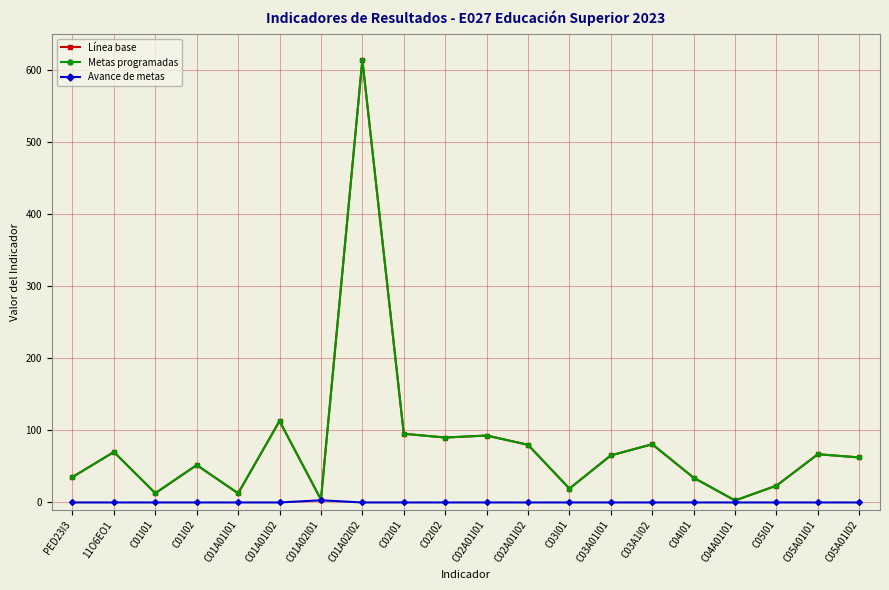

Does the chart display data point markers on the line(s)?

Yes